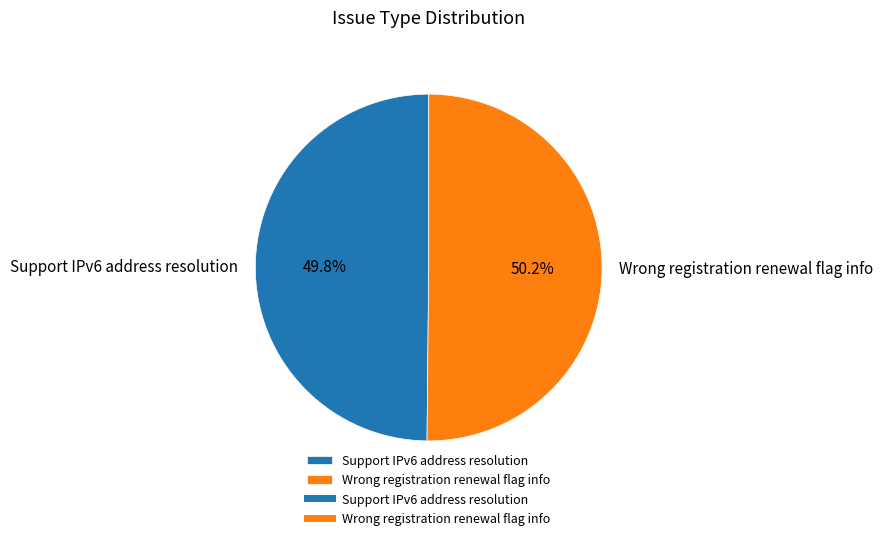

Is there a majority slice in this chart?

Yes